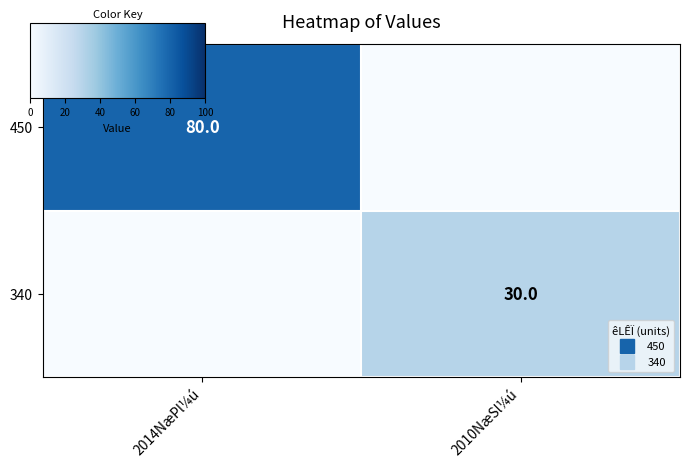

Which category has the lowest value in the 340 series?

2014NæPl¼ú